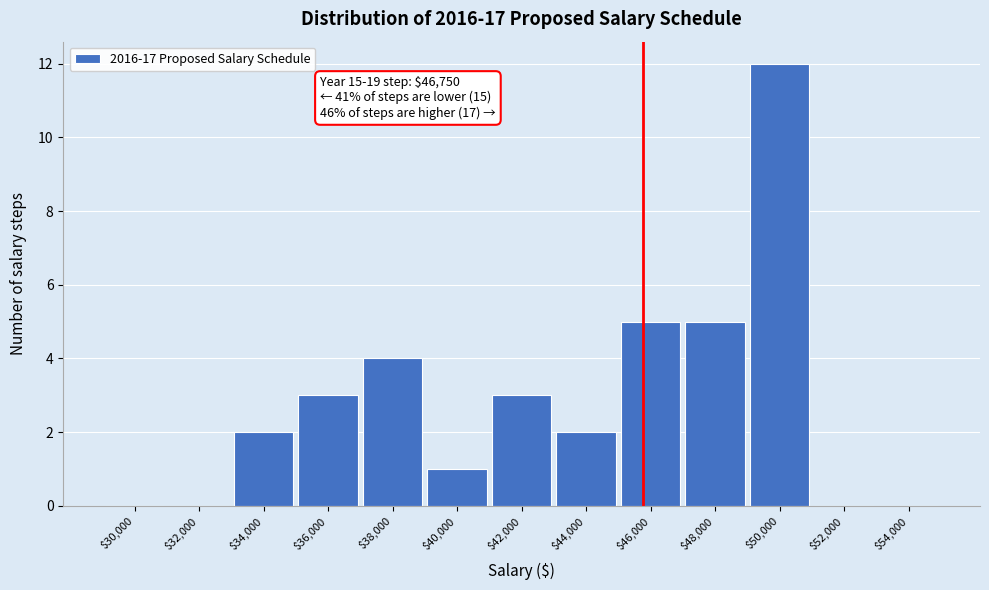

What is the sum of all values?

37